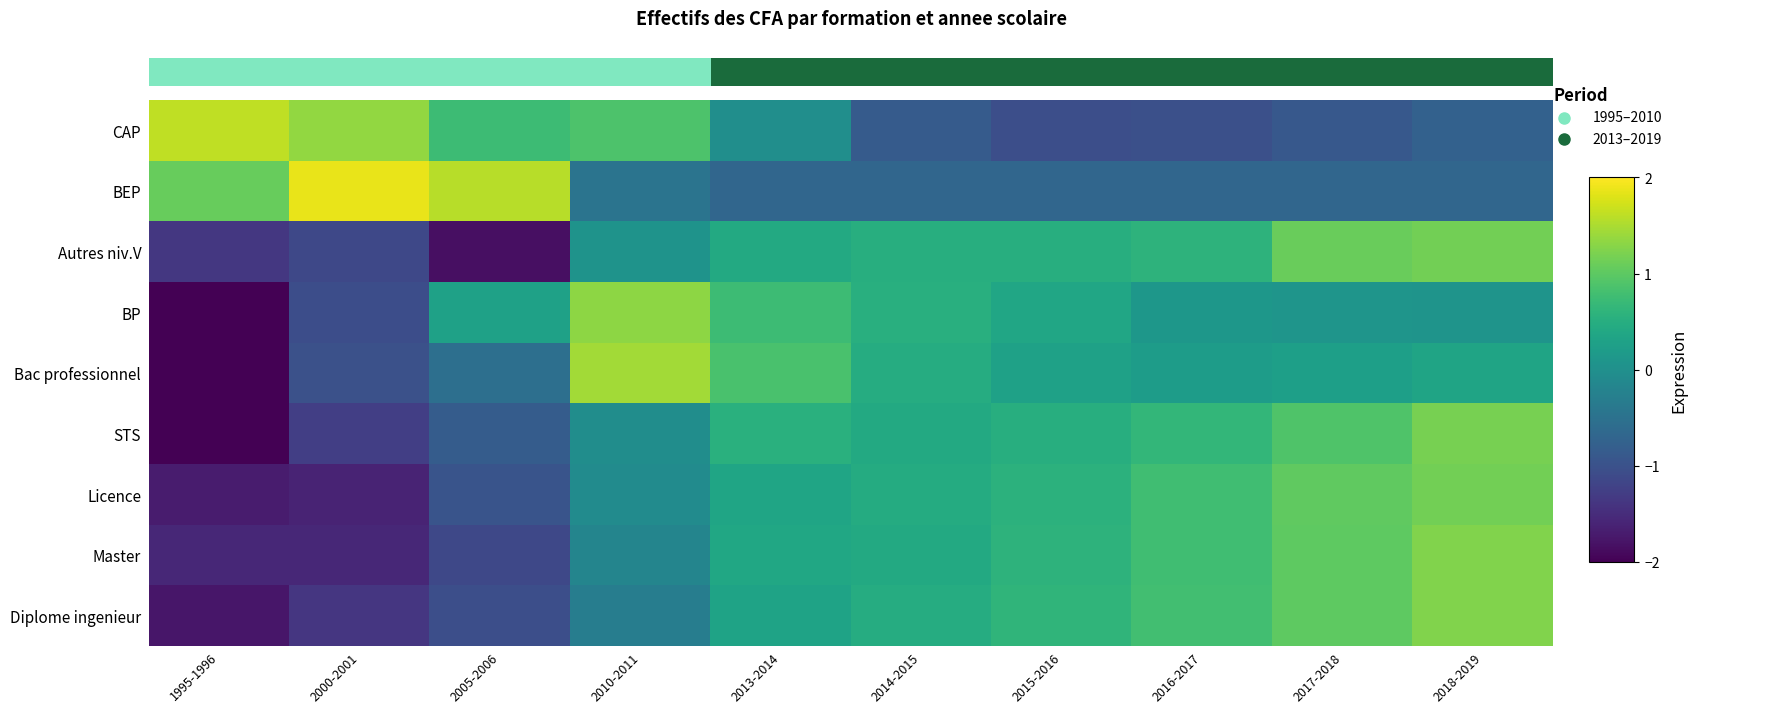

Rank the series by their maximum value, from lowest to highest.

Autres niv.V, Licence, STS, Master, Diplome ingenieur, BP, Bac professionnel, CAP, BEP